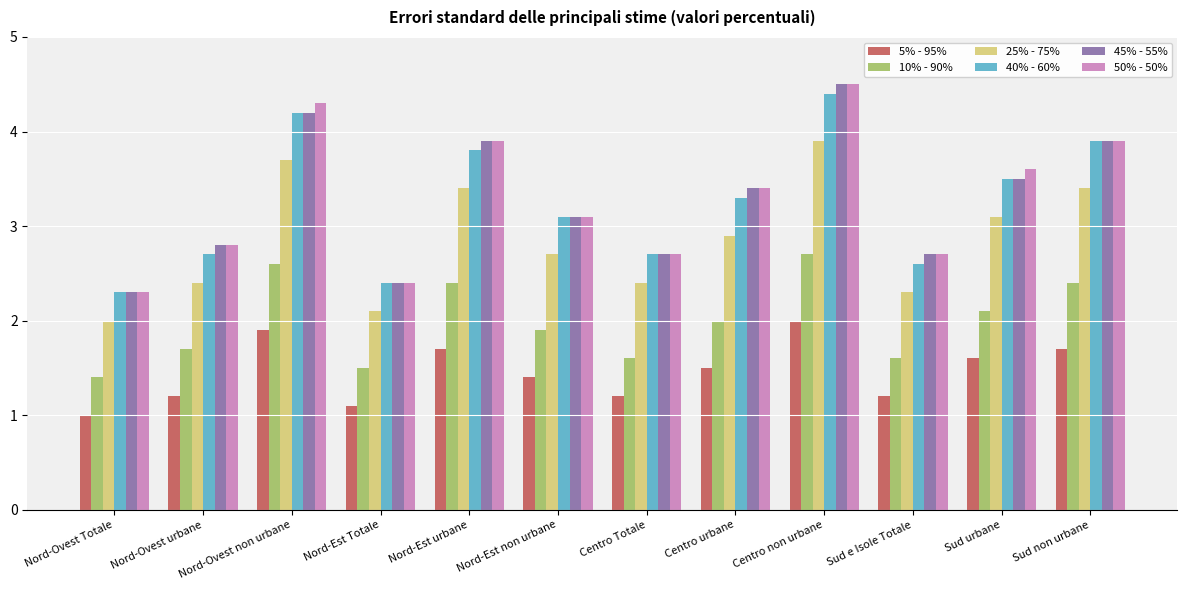

At how many categories does at least one series exceed 1?

12